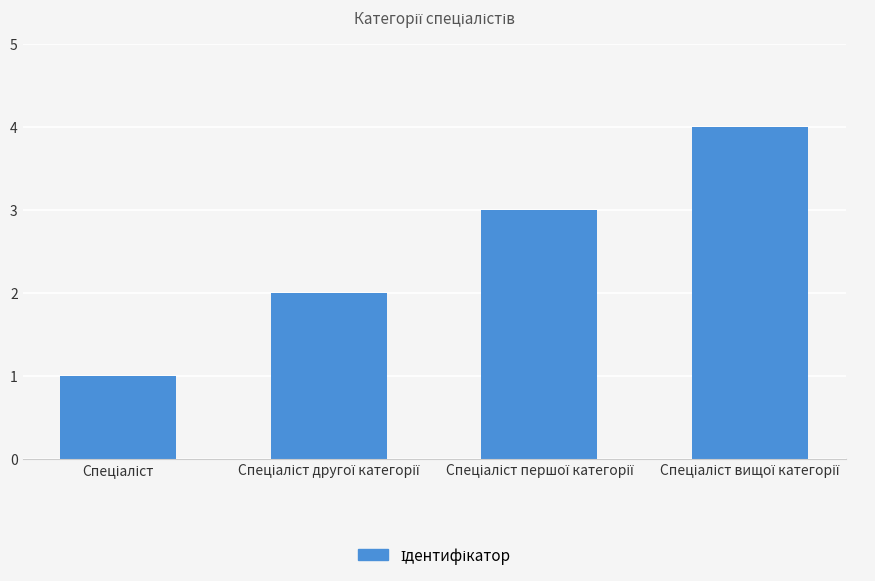

What is the difference between the maximum and minimum values?

3